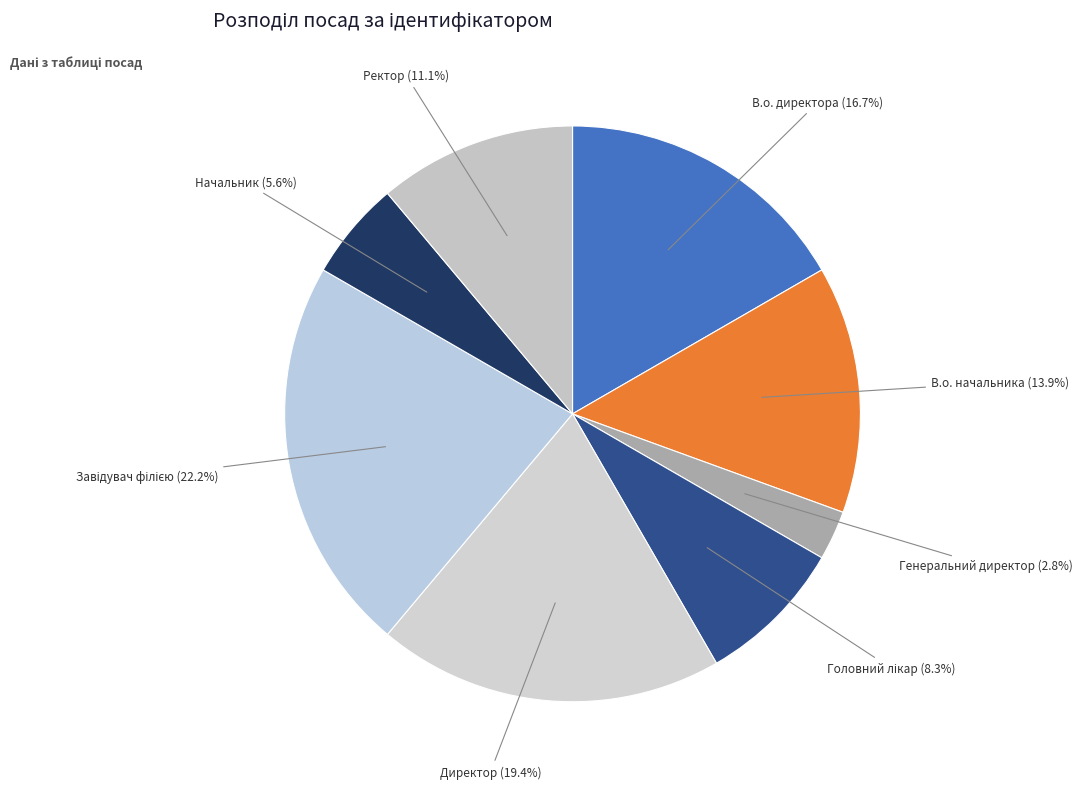

Count the number of slices in the pie.

8